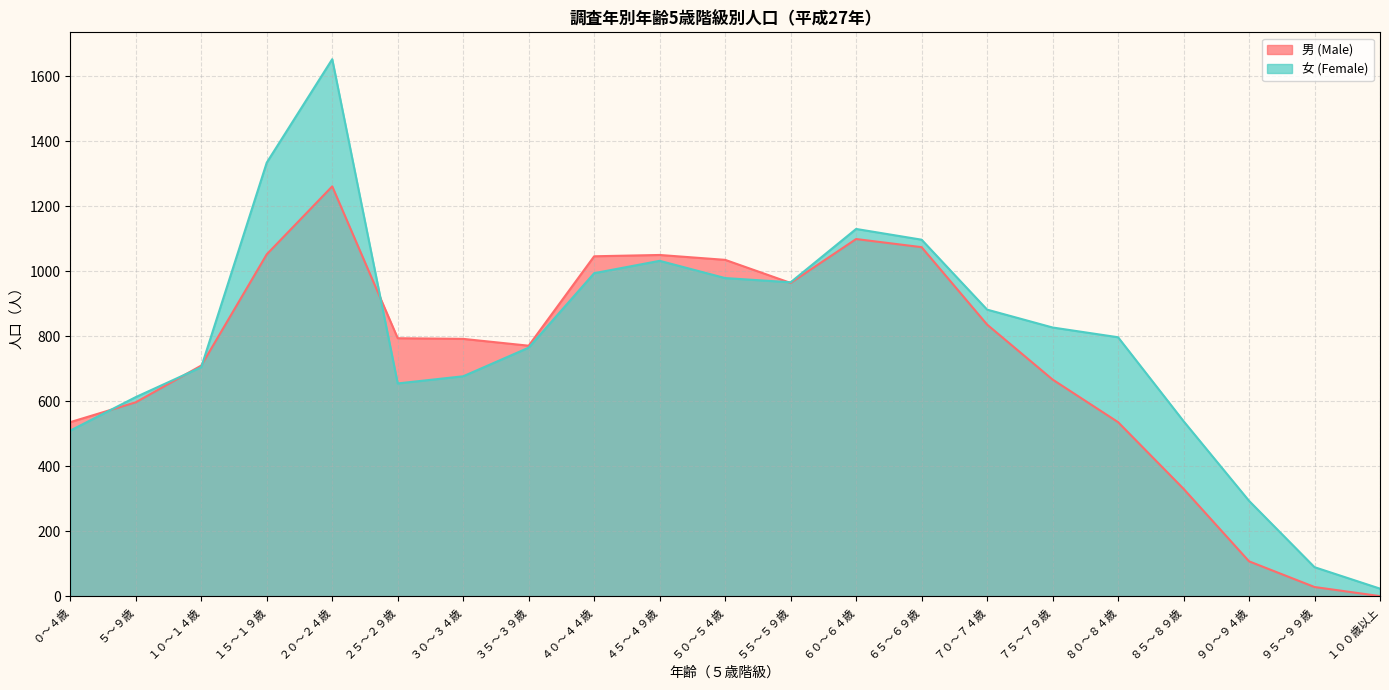

True or false: 女 (Female) has more than 0 points higher than both neighbors.

True